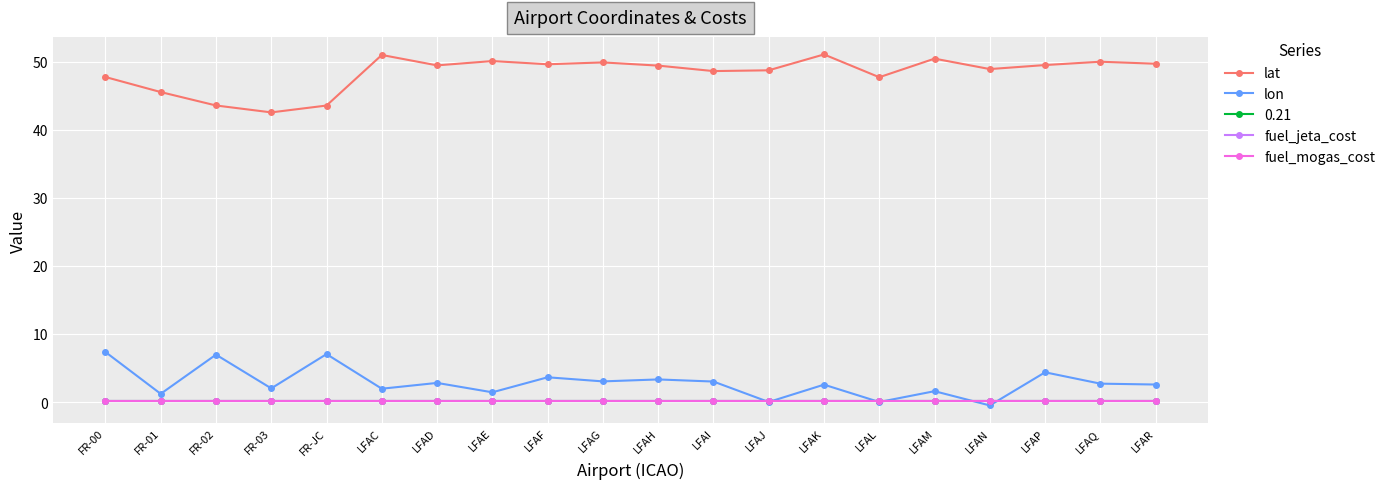

What position from the right is LFAR?

1